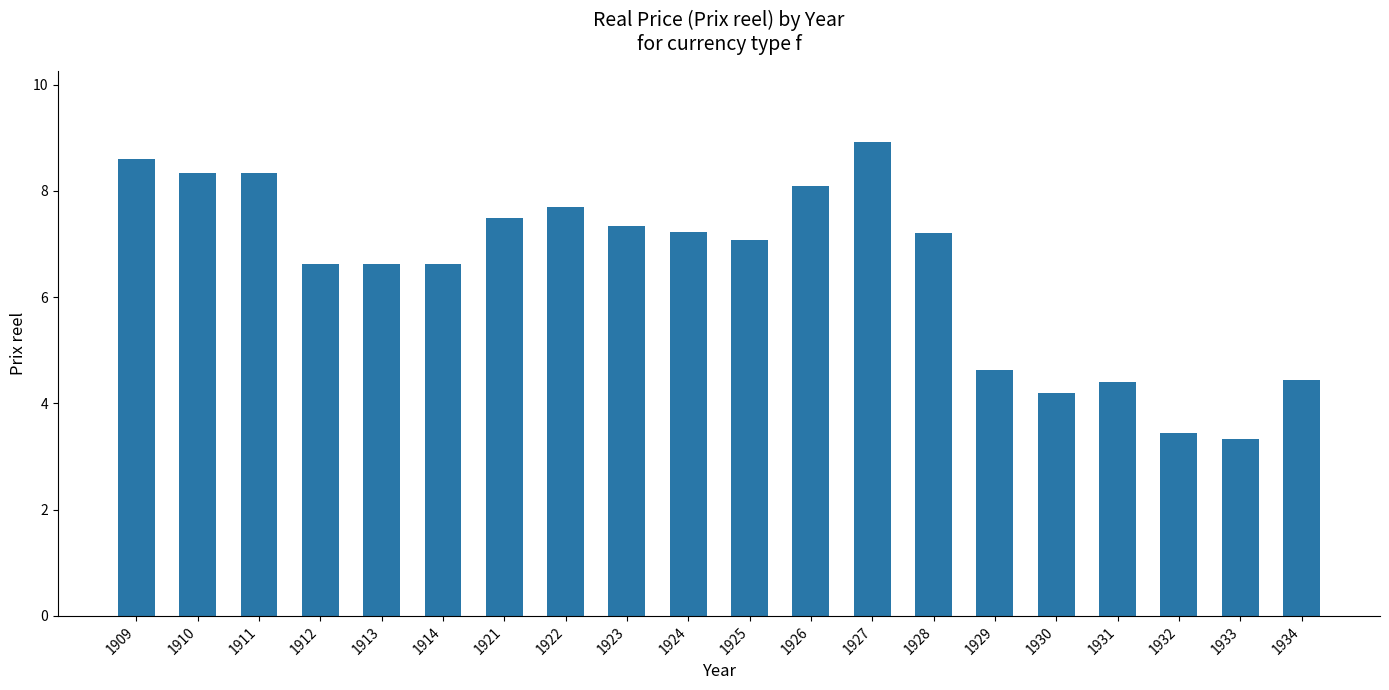

What is the sum of all values?

130.6